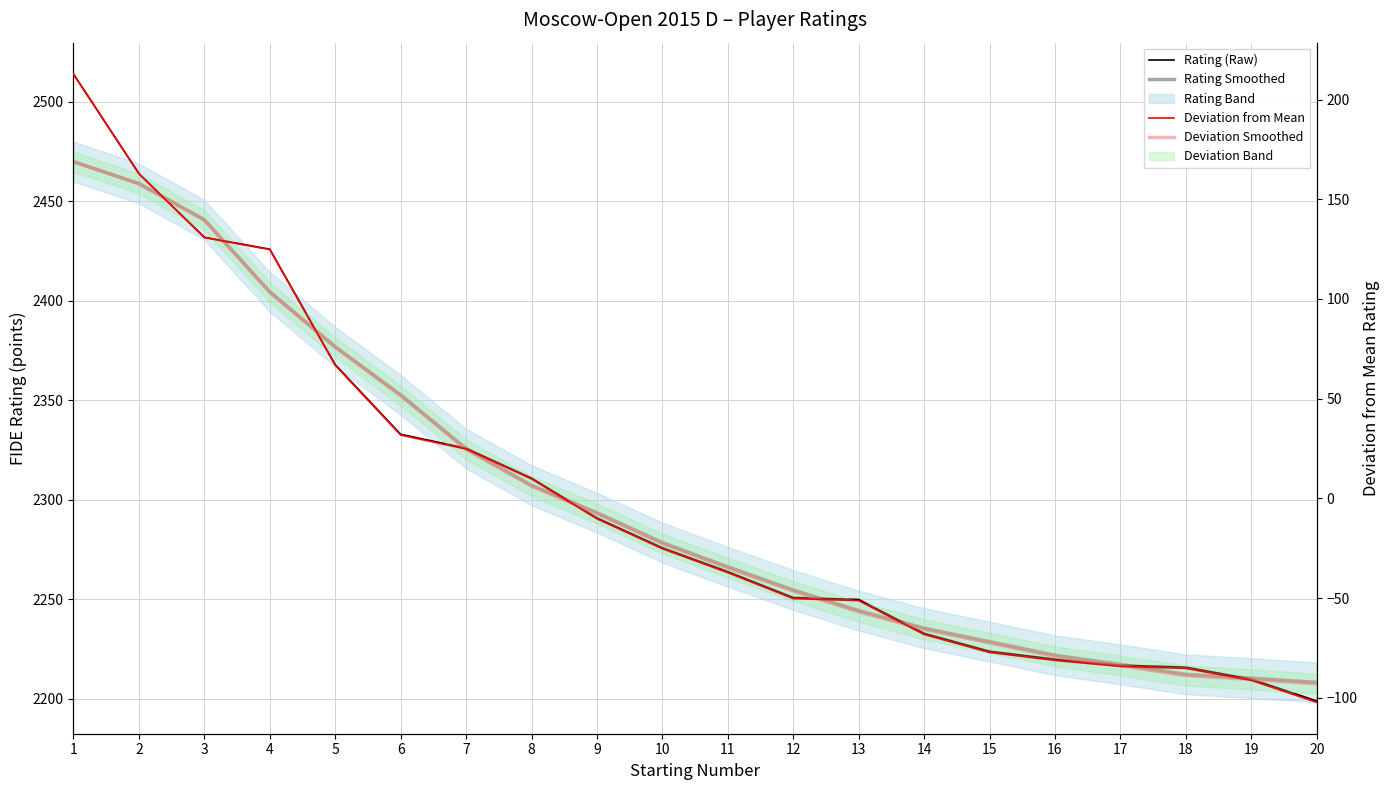

Reading left to right, list all the values displayed in this chart.

Rating (Raw): 1=2514.0	2=2464.0	3=2432.0	4=2426.0	5=2368.0	6=2333.0	7=2326.0	8=2311.0	9=2291.0	10=2276.0	11=2264.0	12=2251.0	13=2250.0	14=2233.0	15=2224.0	16=2220.0	17=2217.0	18=2216.0	19=2210.0	20=2199.0
Rating Smoothed: 1=2470.0	2=2459.0	3=2440.8	4=2404.6	5=2377.0	6=2352.8	7=2325.8	8=2307.4	9=2293.6	10=2278.6	11=2266.4	12=2254.8	13=2244.4	14=2235.6	15=2228.8	16=2222.0	17=2217.4	18=2212.4	19=2210.5	20=2208.3
Deviation from Mean: 1=212.8	2=162.8	3=130.8	4=124.8	5=66.8	6=31.8	7=24.8	8=9.8	9=-10.2	10=-25.2	11=-37.2	12=-50.2	13=-51.2	14=-68.2	15=-77.2	16=-81.2	17=-84.2	18=-85.2	19=-91.2	20=-102.2
Deviation Smoothed: 1=168.8	2=157.8	3=139.6	4=103.3	5=75.8	6=51.5	7=24.6	8=6.2	9=-7.7	10=-22.6	11=-34.9	12=-46.5	13=-56.9	14=-65.7	15=-72.5	16=-79.2	17=-83.8	18=-88.8	19=-90.8	20=-92.9